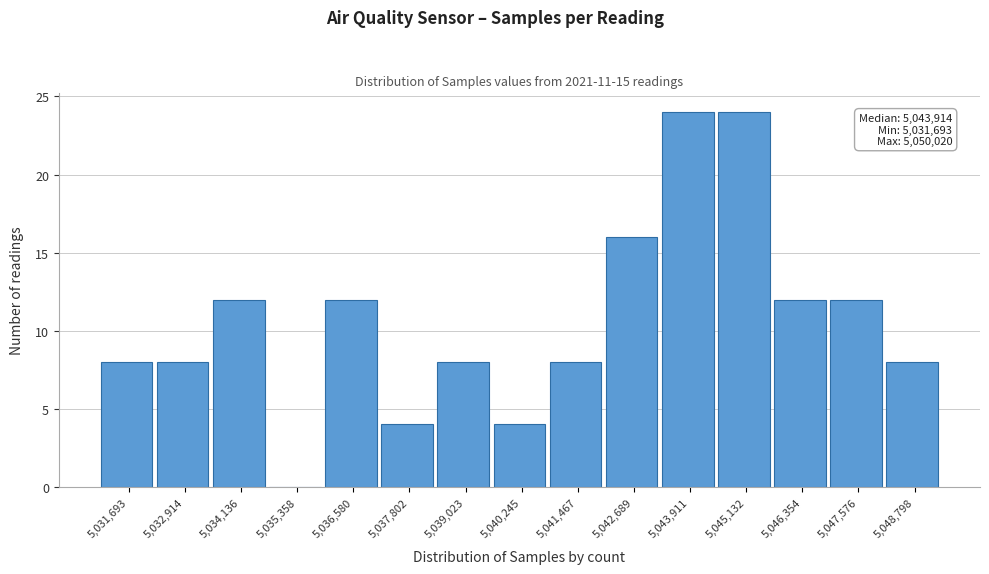

Reading left to right, extract all data points from this chart.

5,031,693=8	5,032,914=8	5,034,136=12	5,035,358=0	5,036,580=12	5,037,802=4	5,039,023=8	5,040,245=4	5,041,467=8	5,042,689=16	5,043,911=24	5,045,132=24	5,046,354=12	5,047,576=12	5,048,798=8